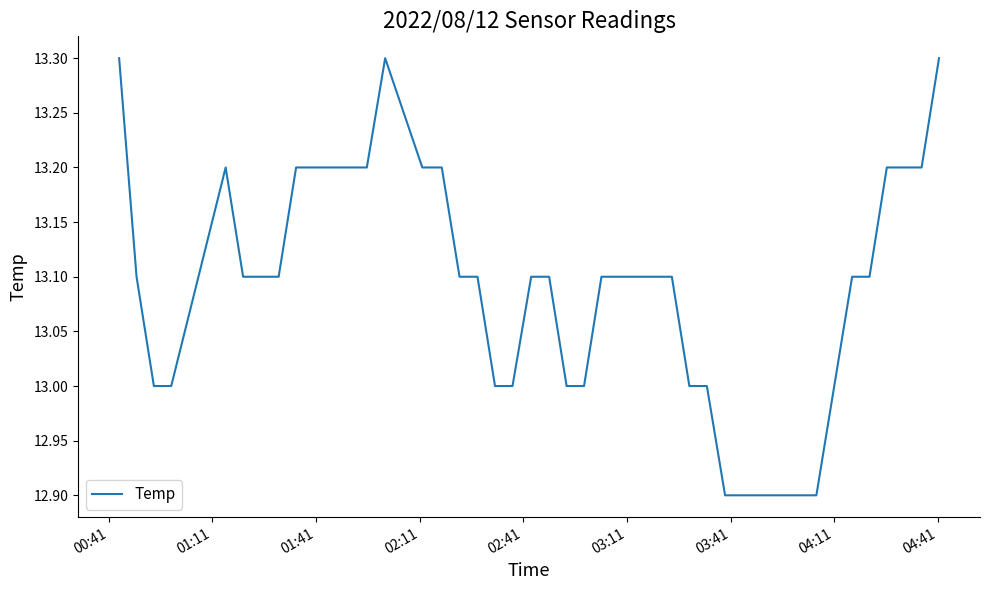

True or false: the data has more than 1 interior local peaks.

True